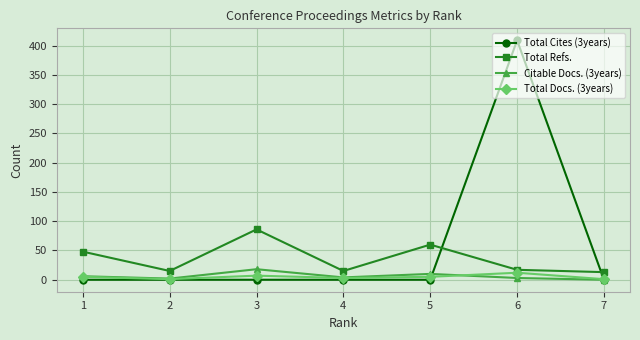

True or false: Total Docs. (3years) has more than 0 interior local peaks.

True